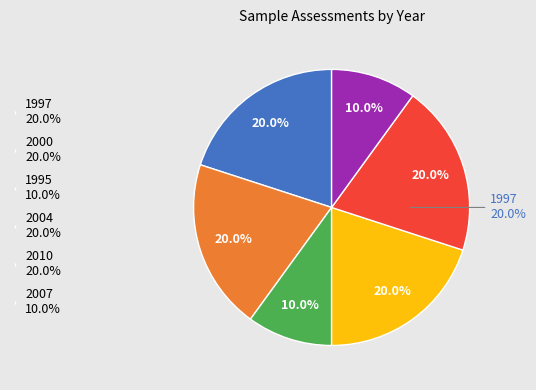

Is it true that 2004 is 32% of the pie?

False